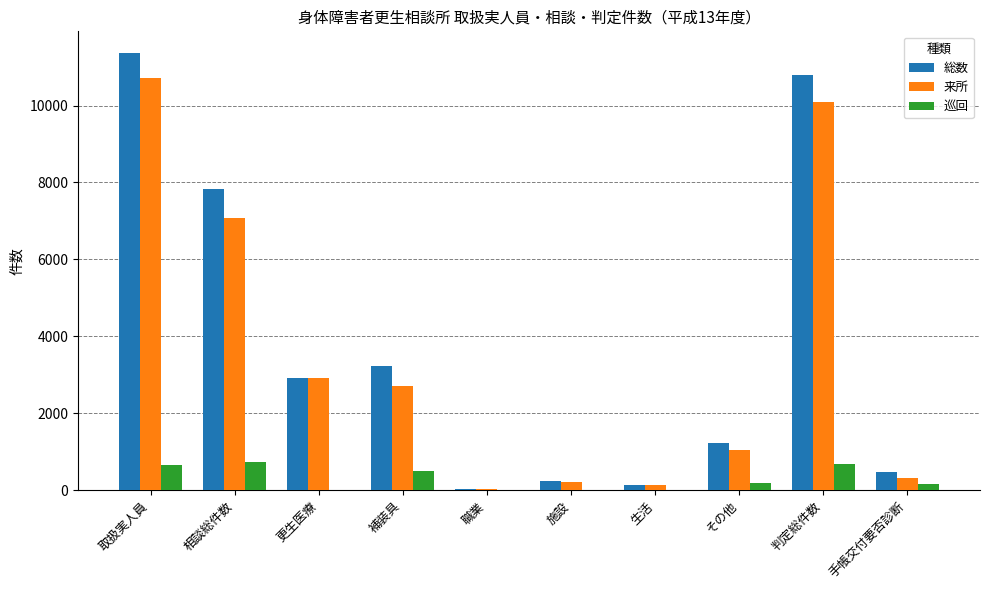

What is the maximum value shown in the chart?

11360